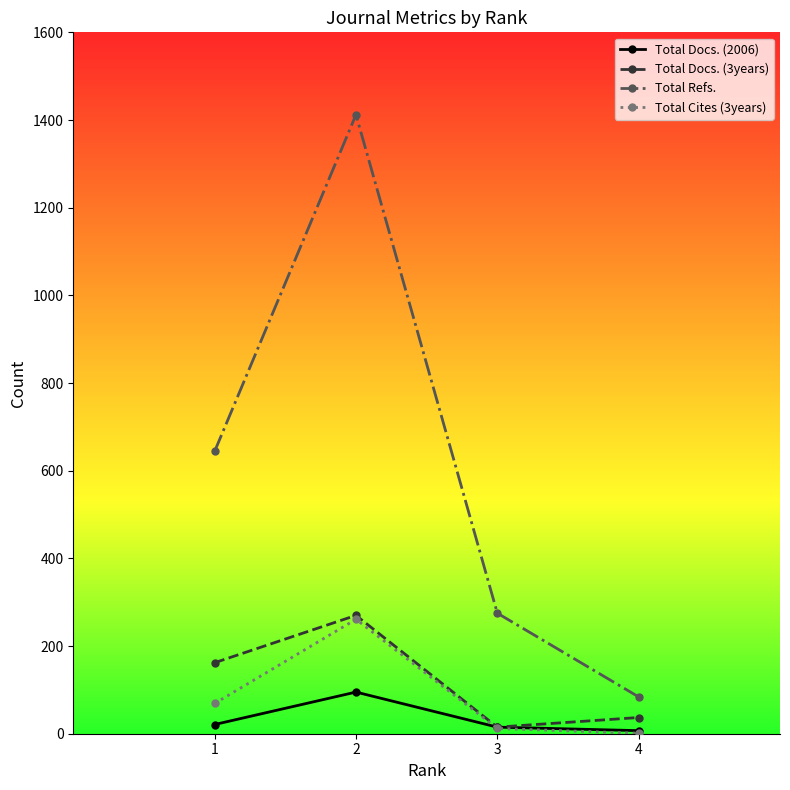

True or false: Total Cites (3years) and Total Refs. cross at least once.

False